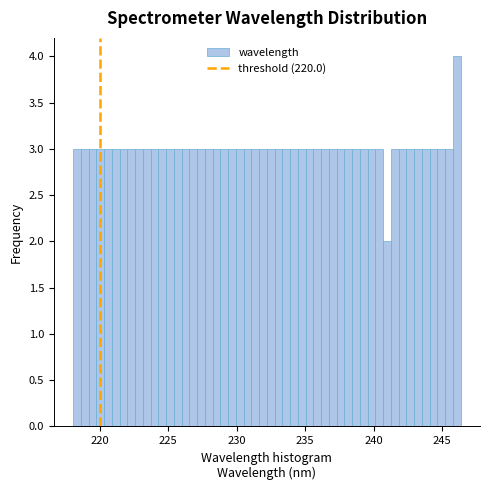

Around what value on the x-axis is the tallest bar? Give the approximate position of its centre, as read against the axis.

246.0